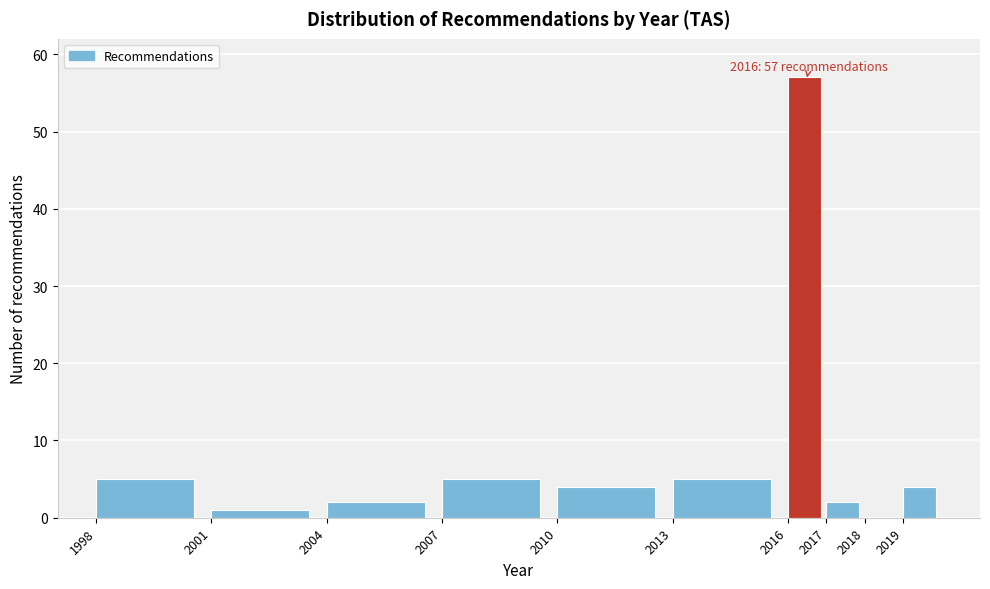

Which range on the x-axis has the tallest bar?

2016 to 2017